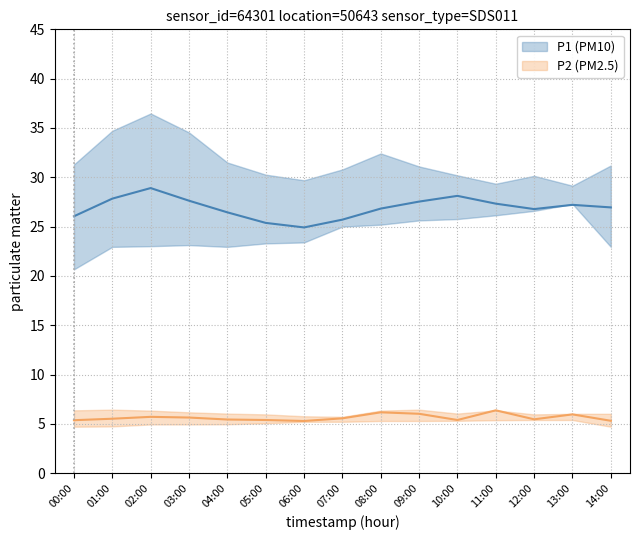

True or false: P1_mean and P1_upper intersect in this chart.

False